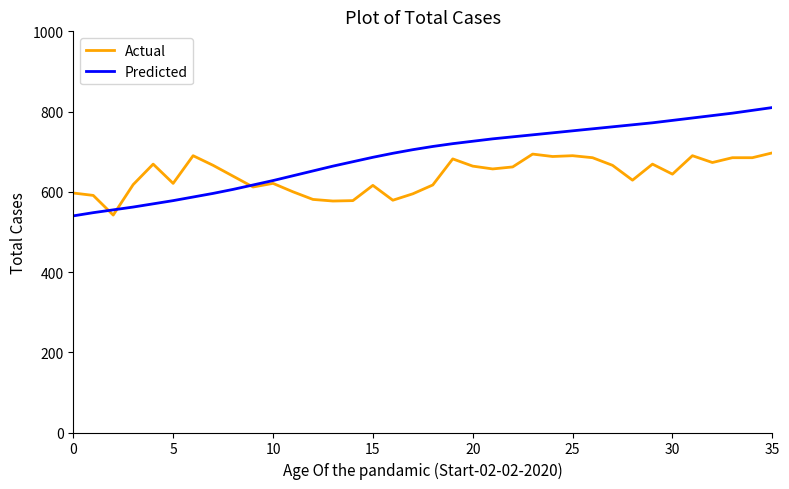

What are all the series names shown in the legend?

Actual, Predicted